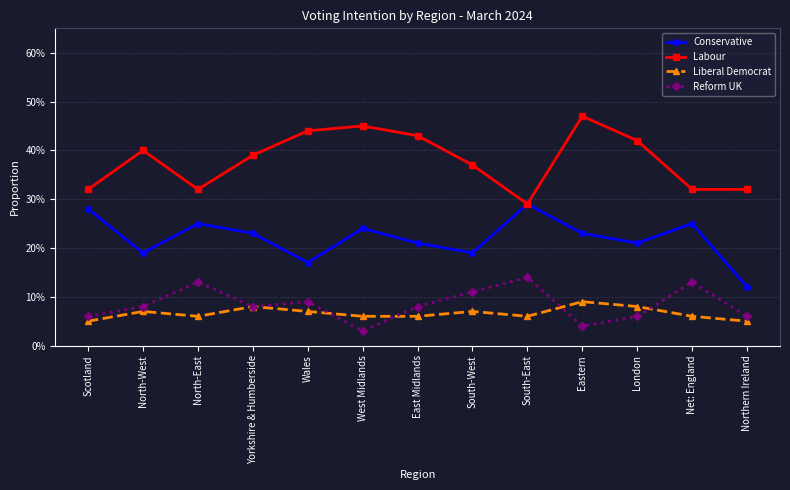

Which category has the lowest value in the Reform UK series?

West Midlands